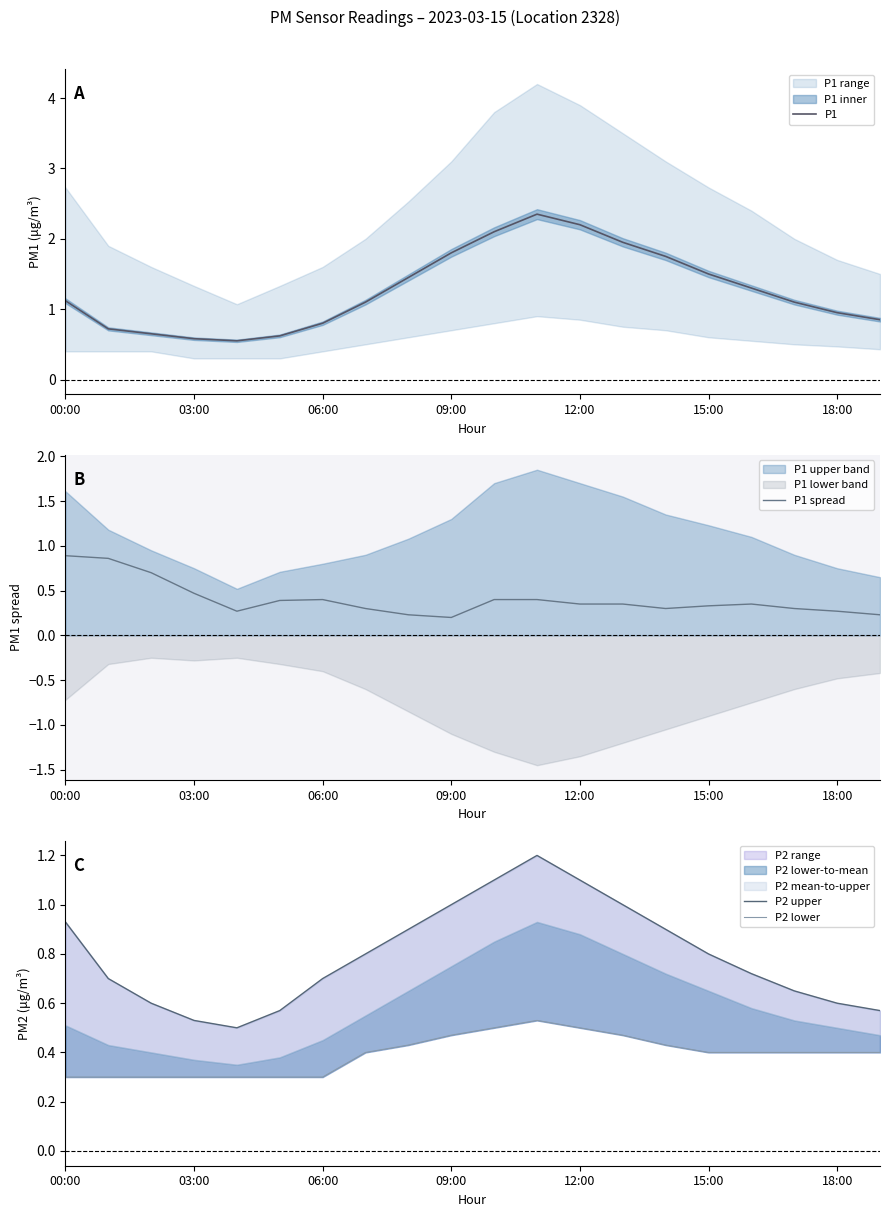

At which category does P2 upper reach its first local peak?

11